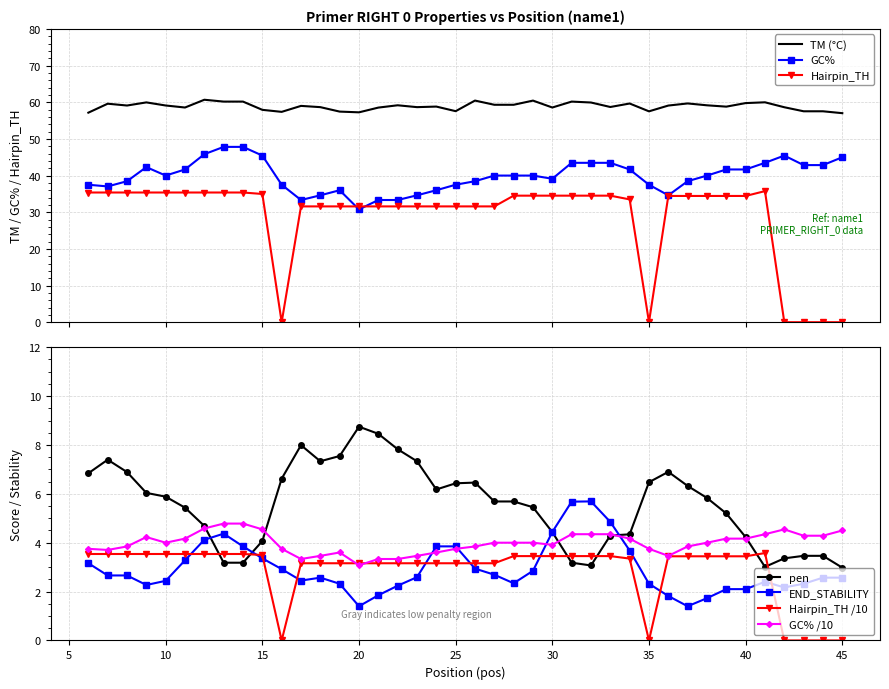

What is the sum of all PRIMER_RIGHT_0_TM values?

2356.4